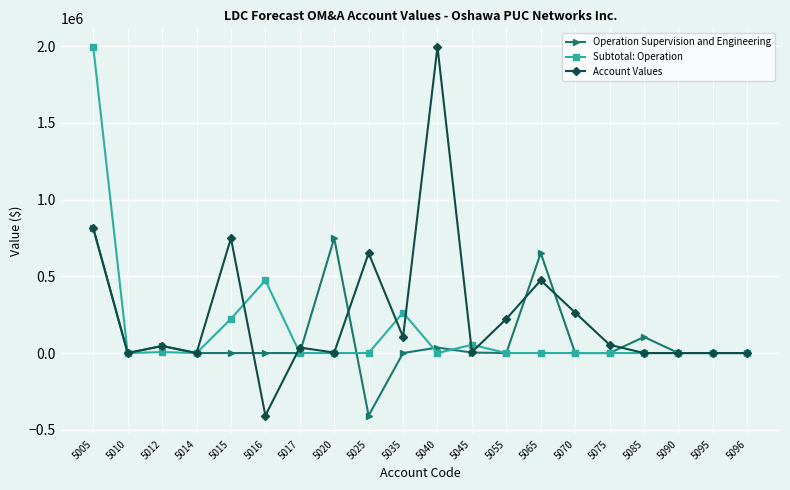

Where does the Account Values series first go above 46046?

5005